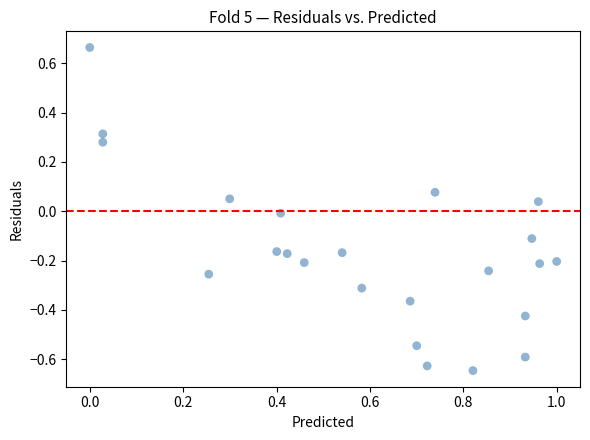

What is the range of X values (max minus min)?

1.0